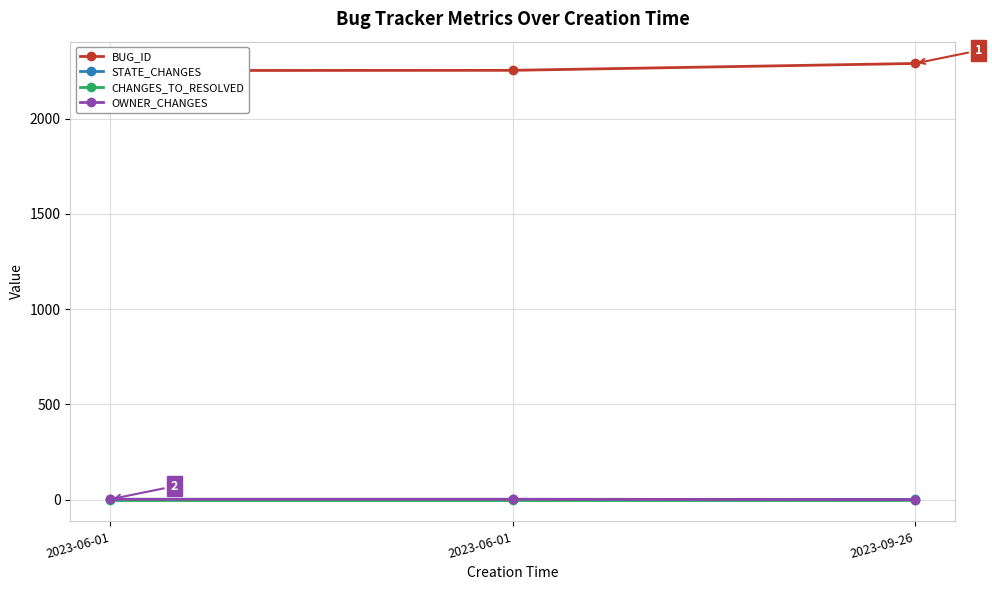

The value of OWNER_CHANGES at 2023-06-01 is 3. True or false?

False